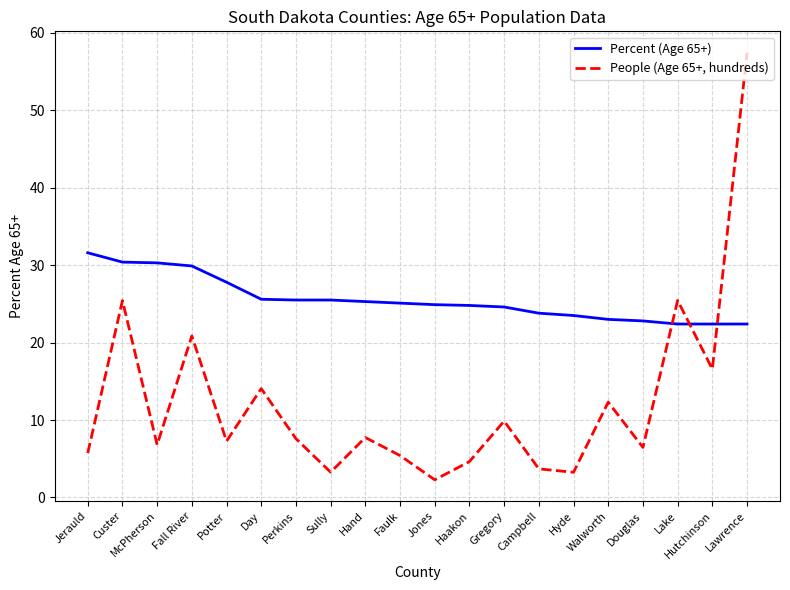

True or false: People (Age 65+, hundreds) has more than 0 points higher than both neighbors.

True